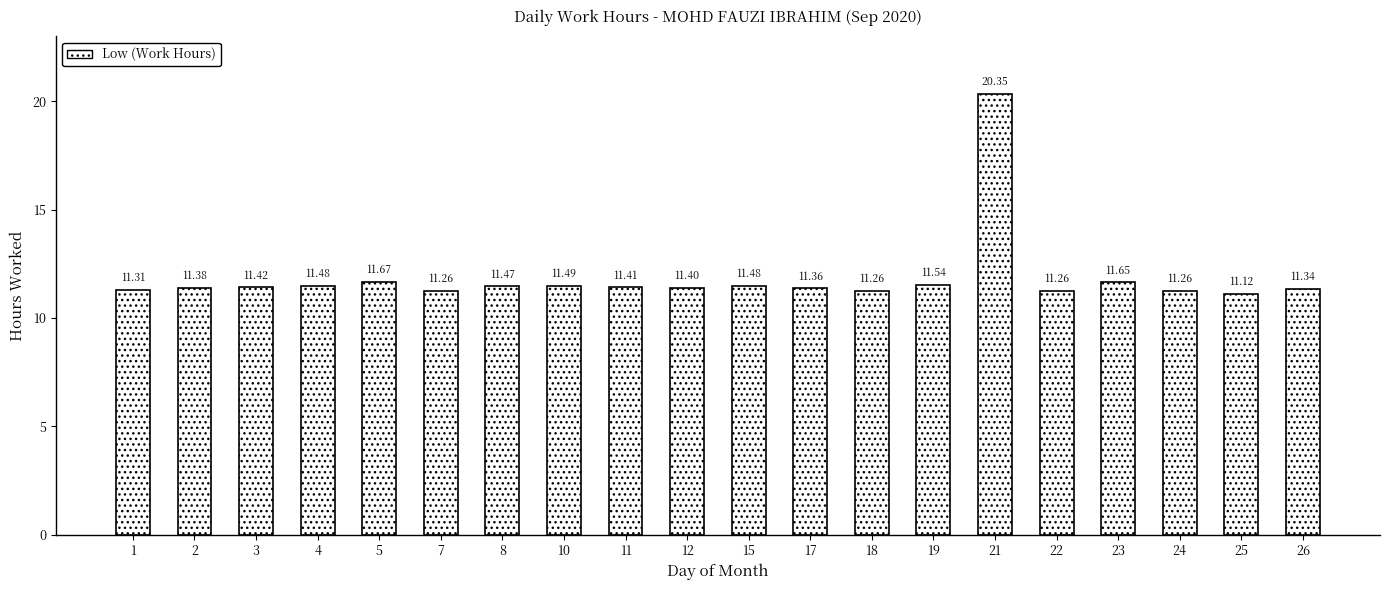

Does the chart contain any negative values?

No